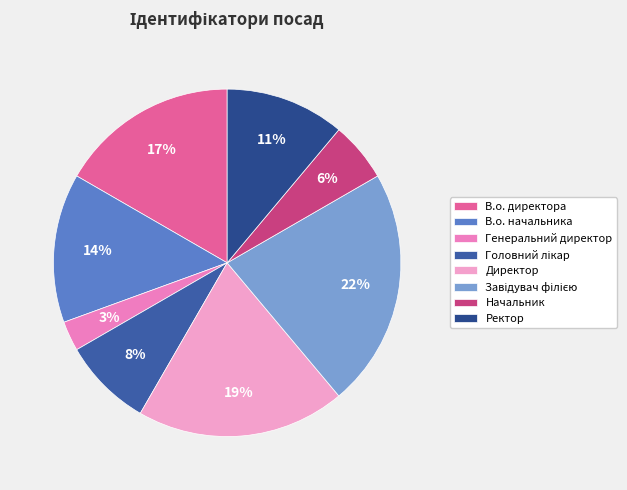

Combined, do Генеральний директор and В.о. директора account for over 50%?

No